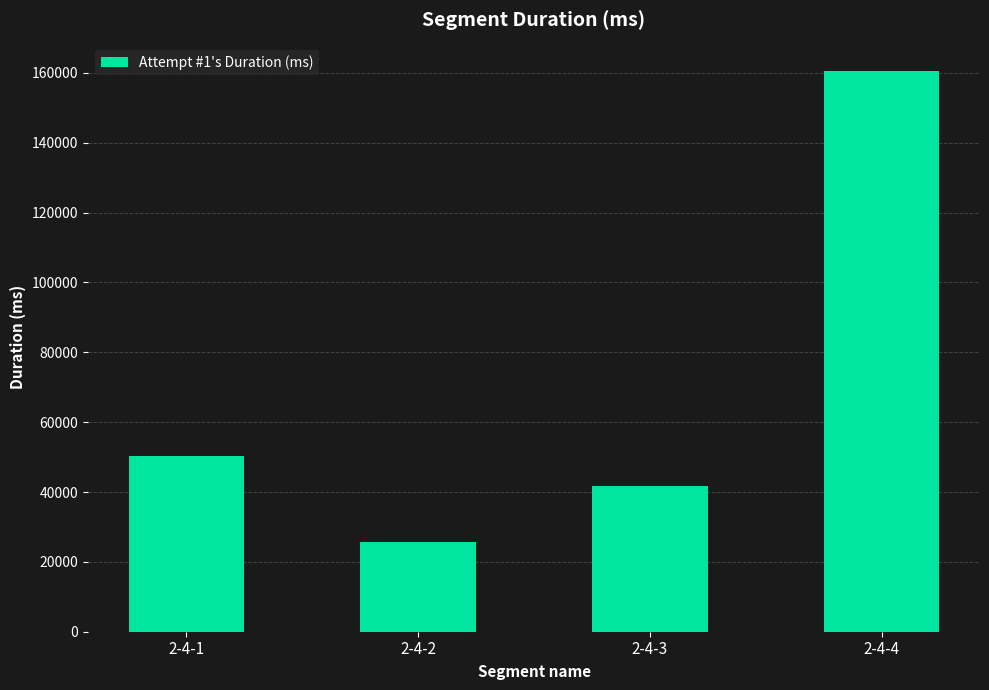

Rank the categories by value from highest to lowest.

2-4-4, 2-4-1, 2-4-3, 2-4-2